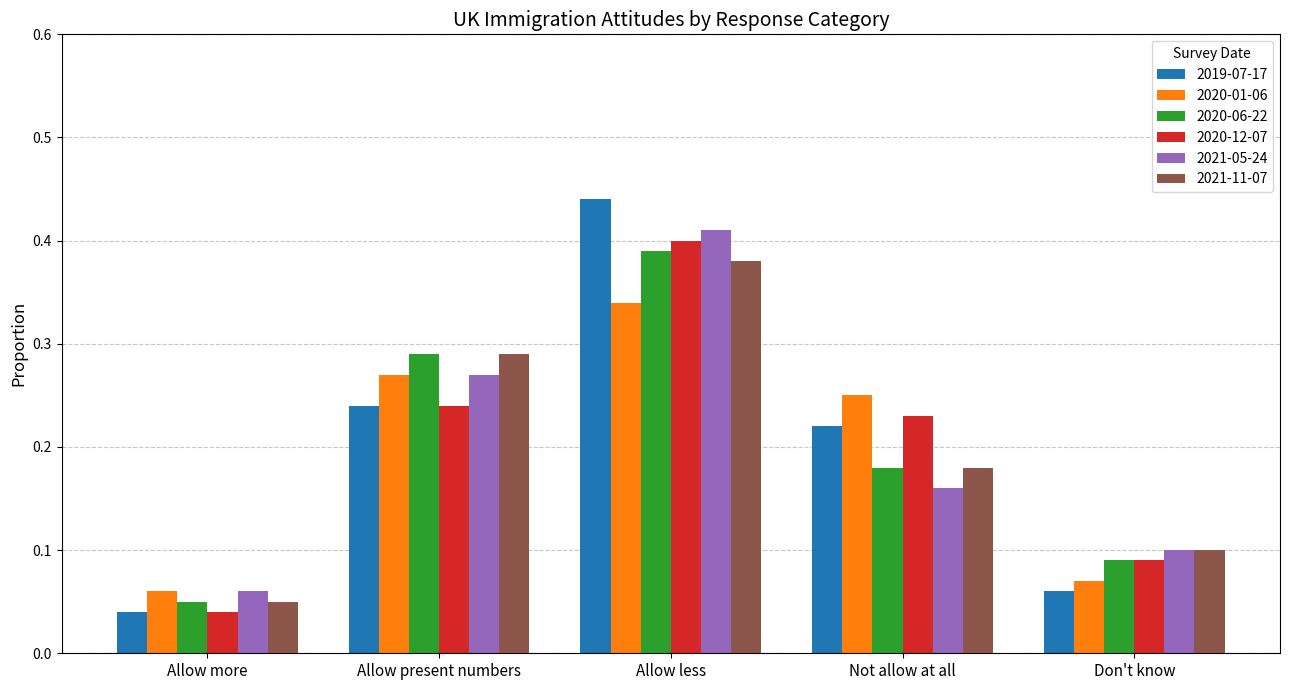

At how many categories does at least one series exceed 0?

5